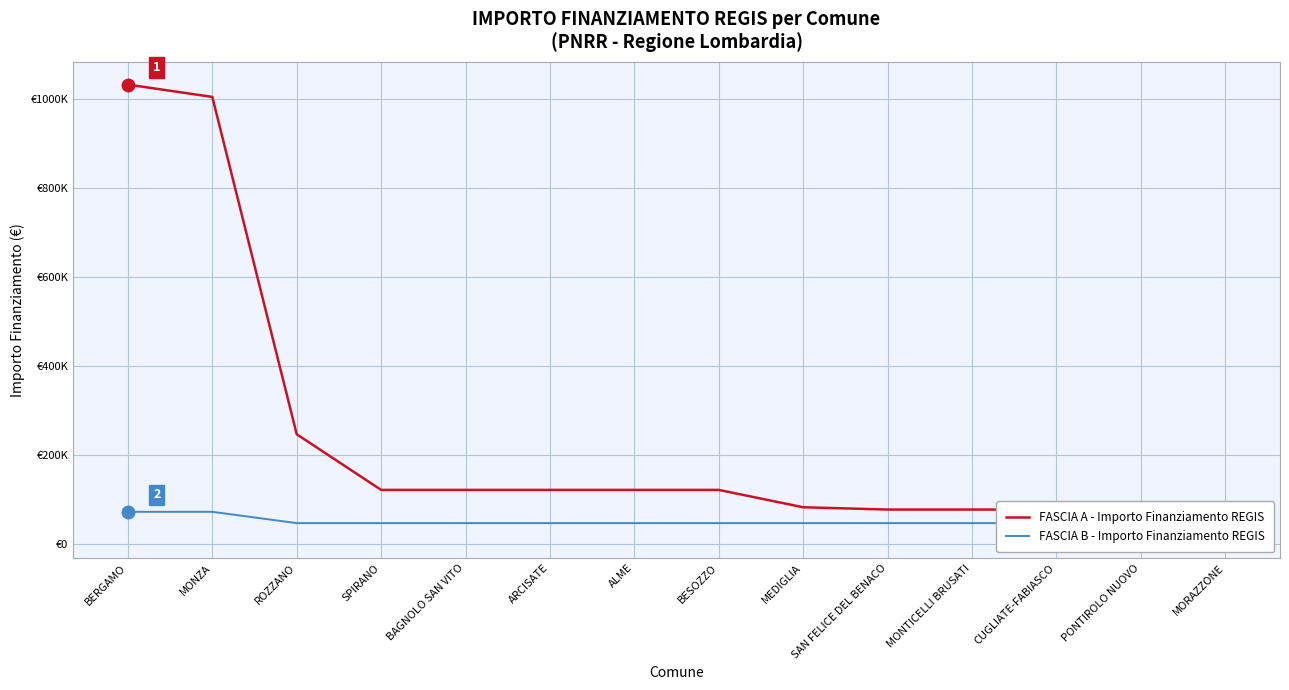

True or false: FASCIA B - Importo Finanziamento REGIS has a value of 71175 at SAN FELICE DEL BENACO.

False